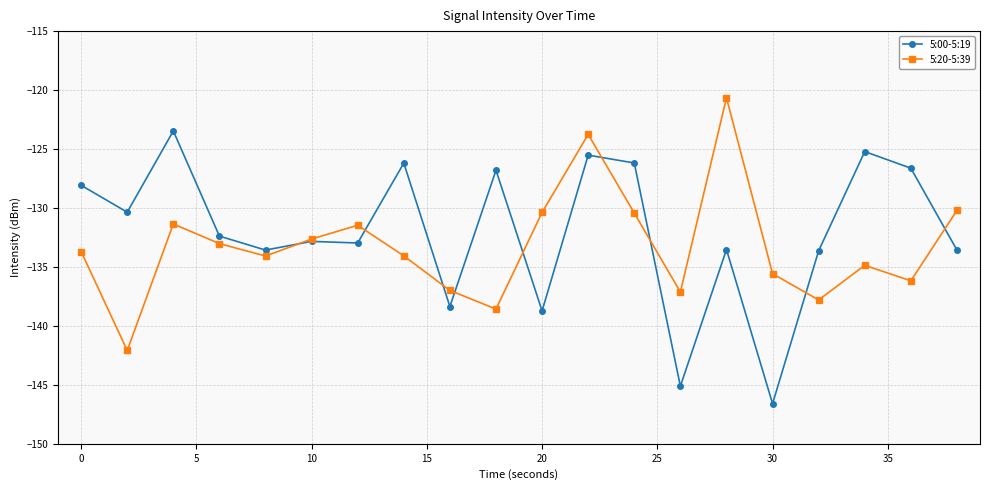

What is the sum of all 5:20-5:39 values?

-2664.9